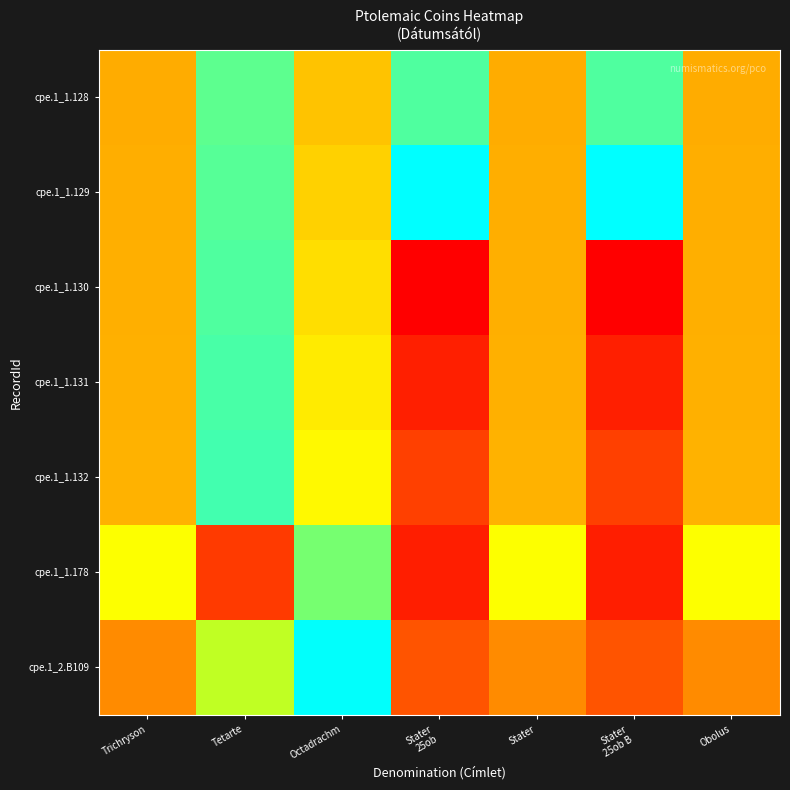

At Stater 25ob, list the series in order from smallest to largest.

cpe.1_1.130, cpe.1_1.178, cpe.1_1.131, cpe.1_1.132, cpe.1_2.B109, cpe.1_1.128, cpe.1_1.129